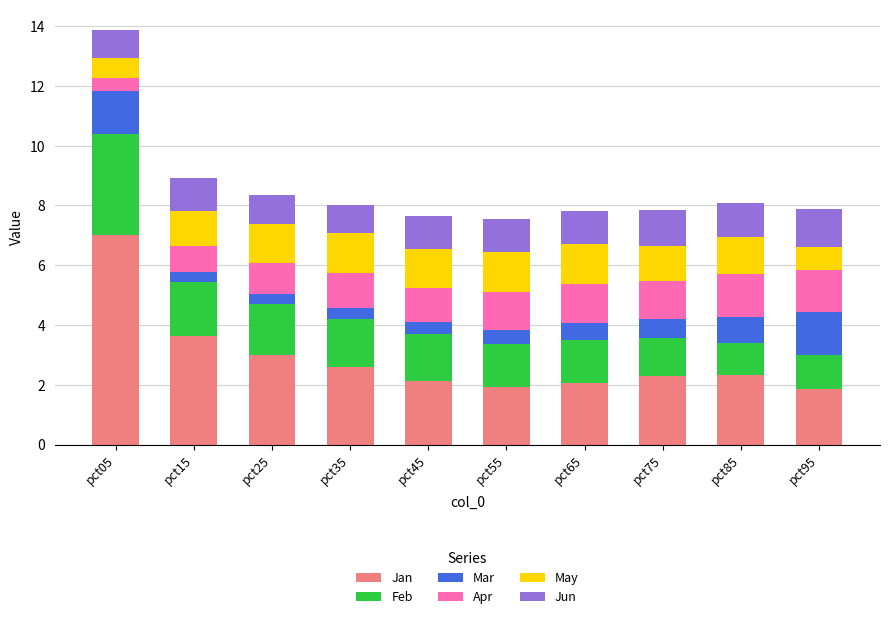

What is the total value across all series at pct65?

7.8